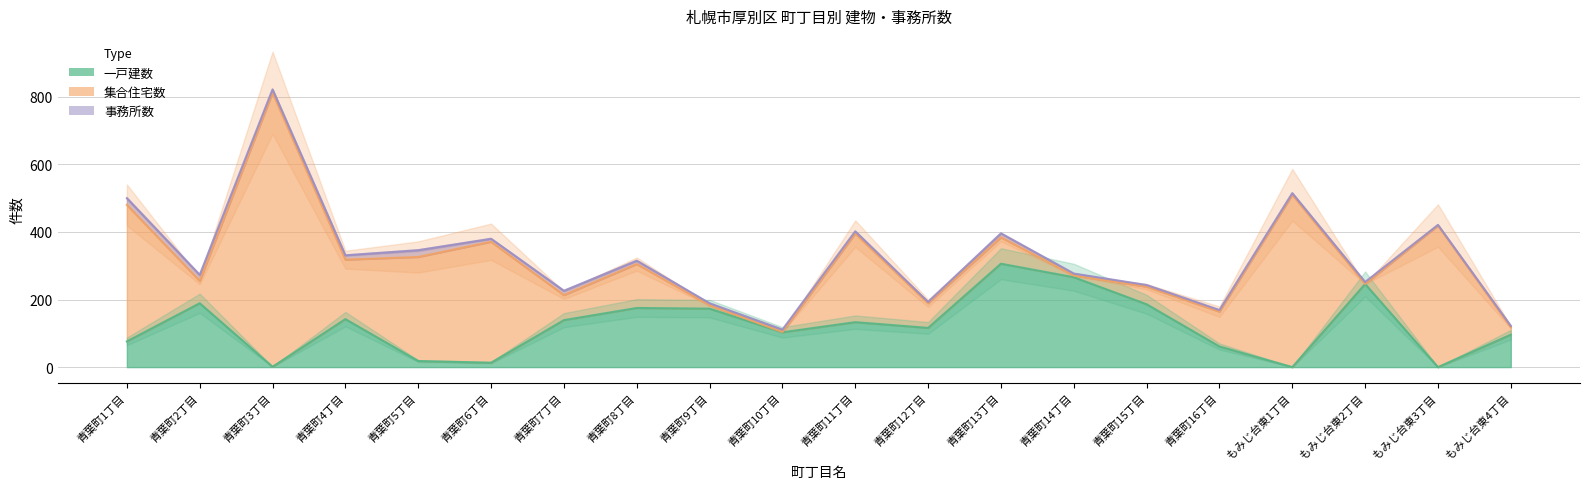

What is the total value across all series at 青葉町10丁目?

111